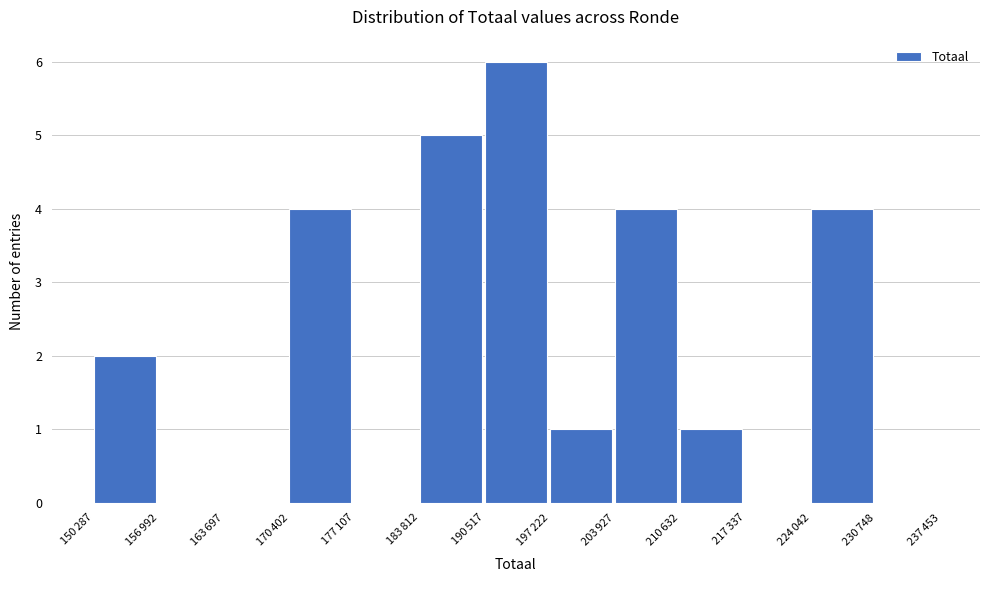

What is the greatest value displayed?

6